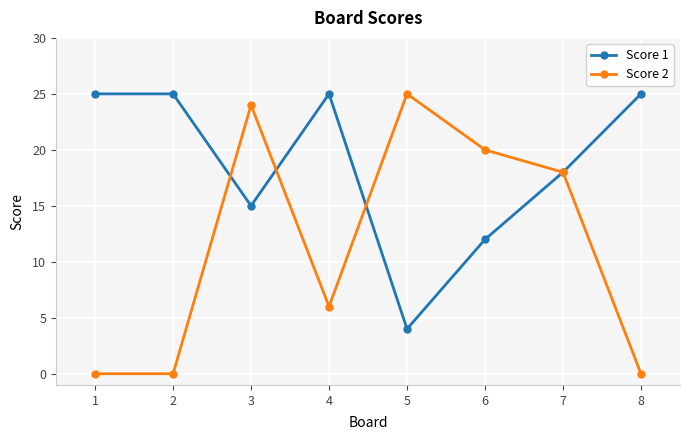

Is it true that Score 1 equals 7 at 3?

False